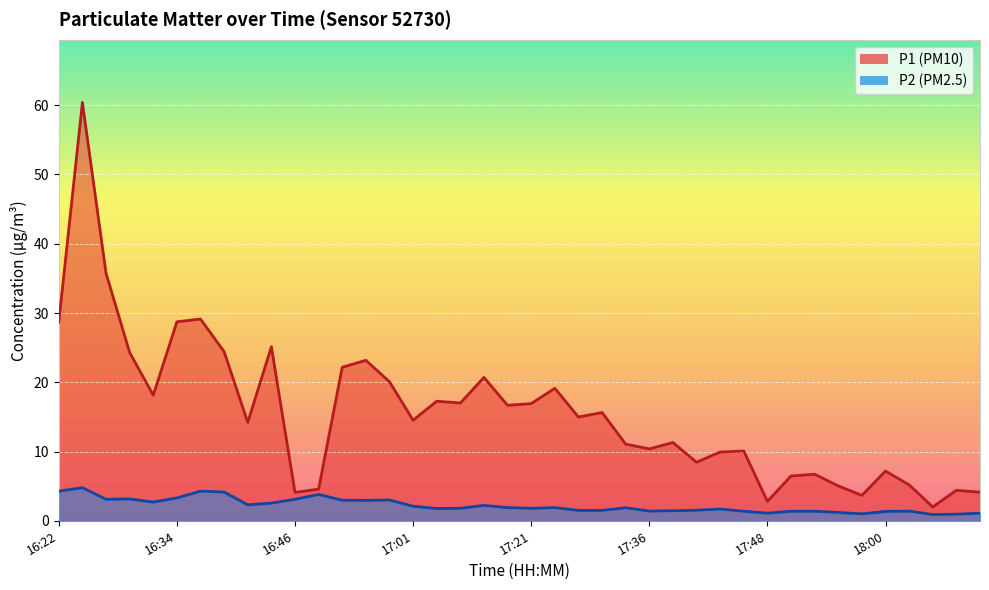

True or false: P2 and P1 cross at least once.

False